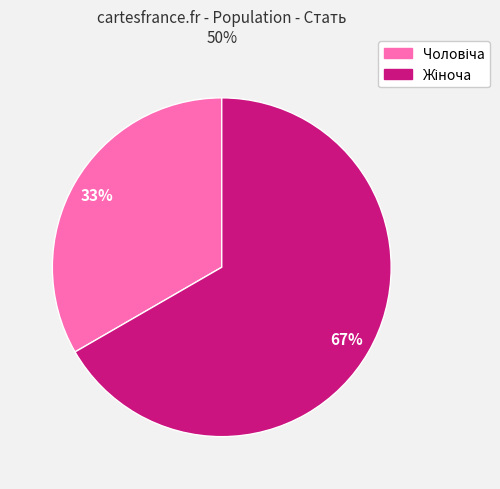

Is there a majority slice in this chart?

Yes